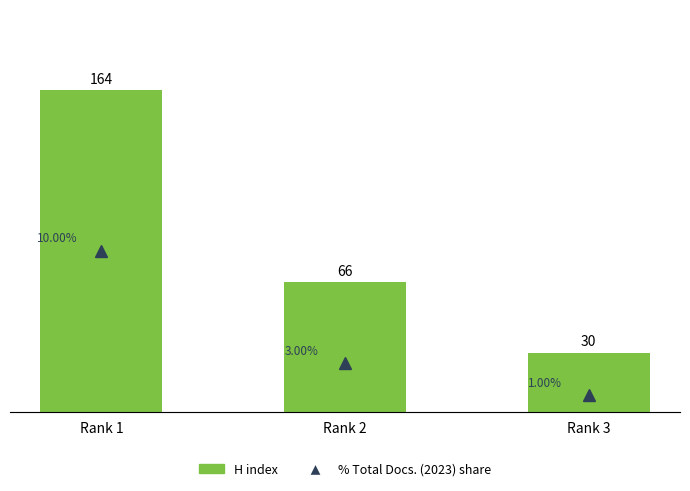

How many categories are shown in the chart?

3